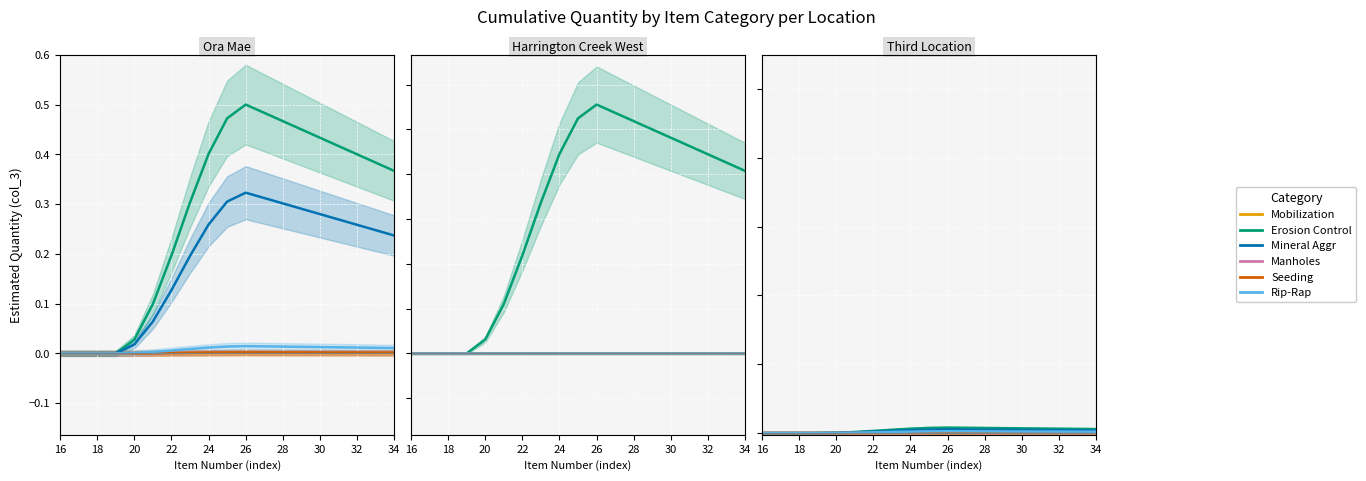

Which series has the widest spread of values?

Erosion Control